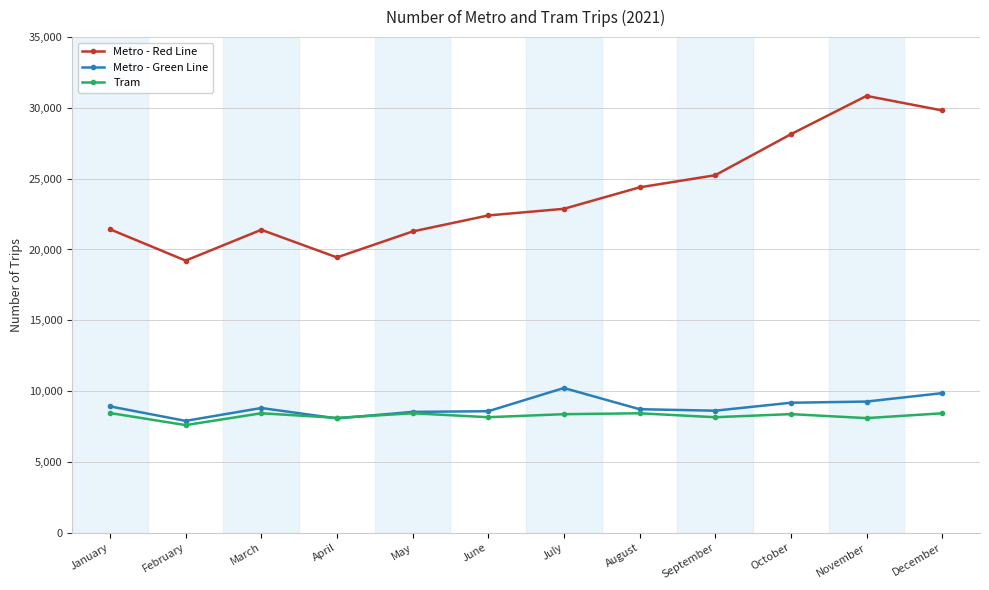

What is the difference between the Tram values at June and October?

217